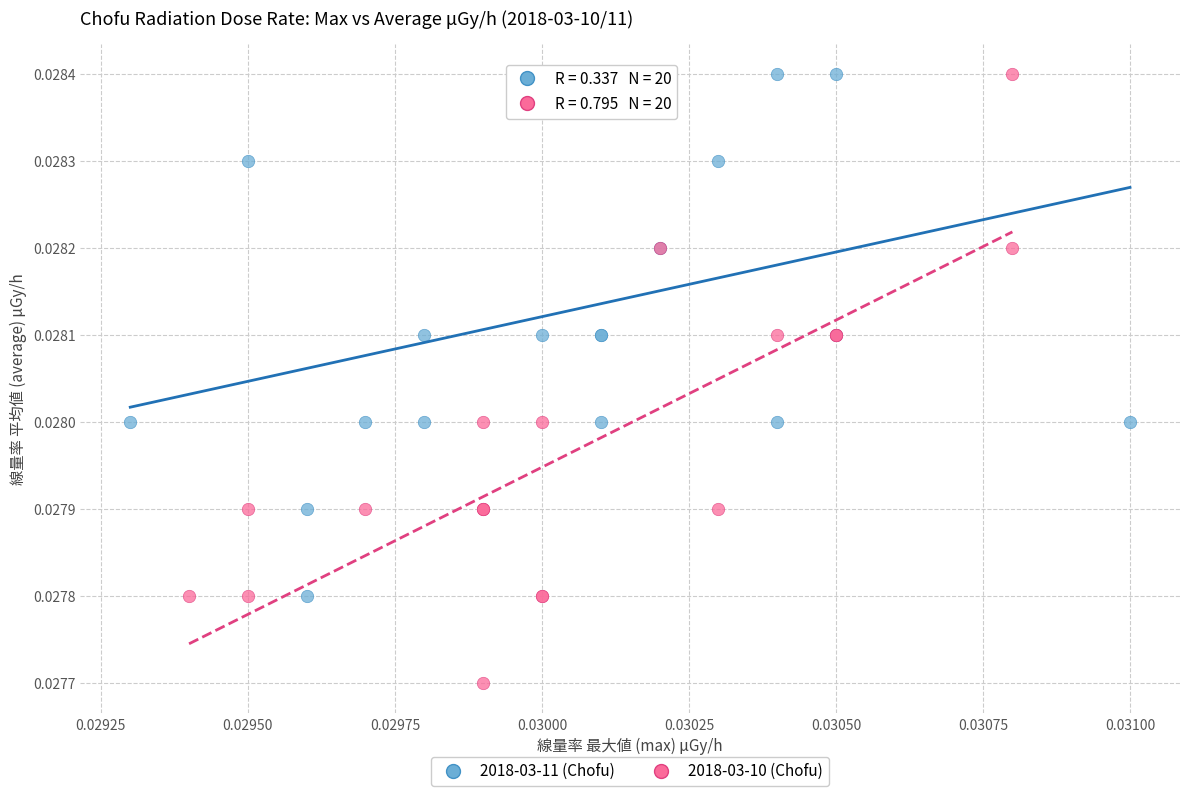

Which series has the widest spread of Y values?

2018-03-10 (Chofu)